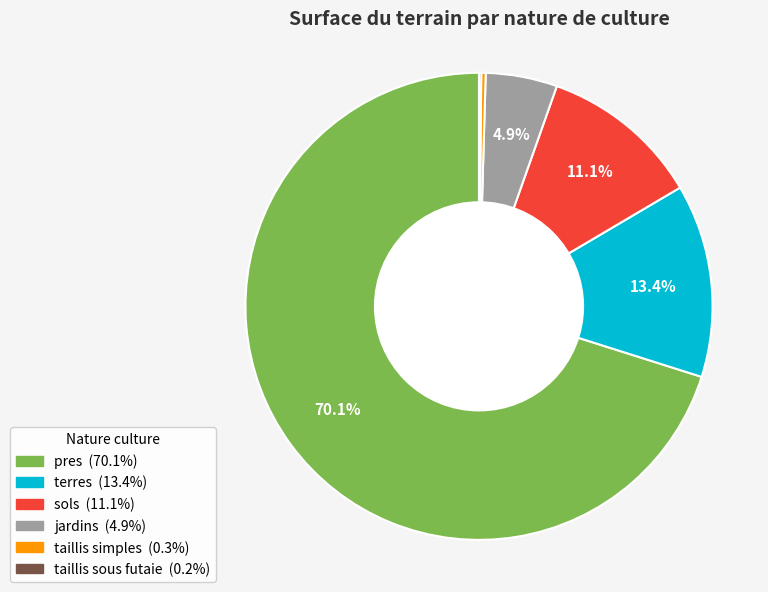

Does any single category account for the majority?

Yes